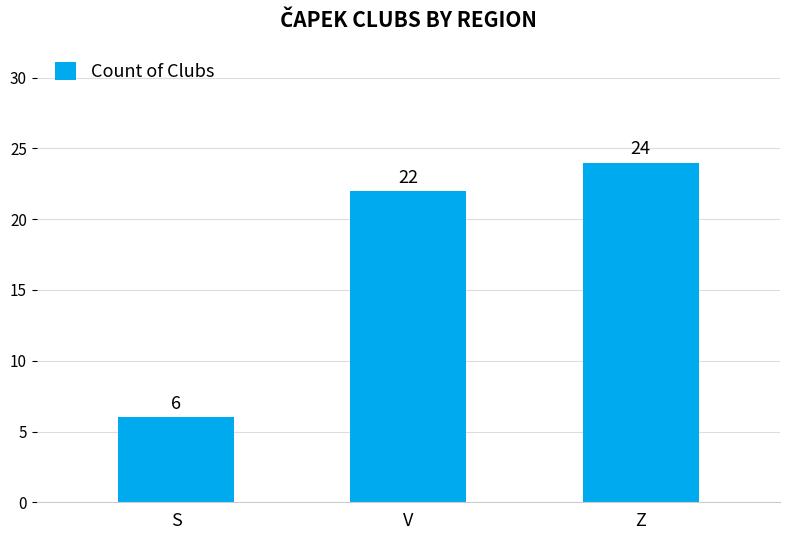

Which label corresponds to the largest value in the chart?

Z